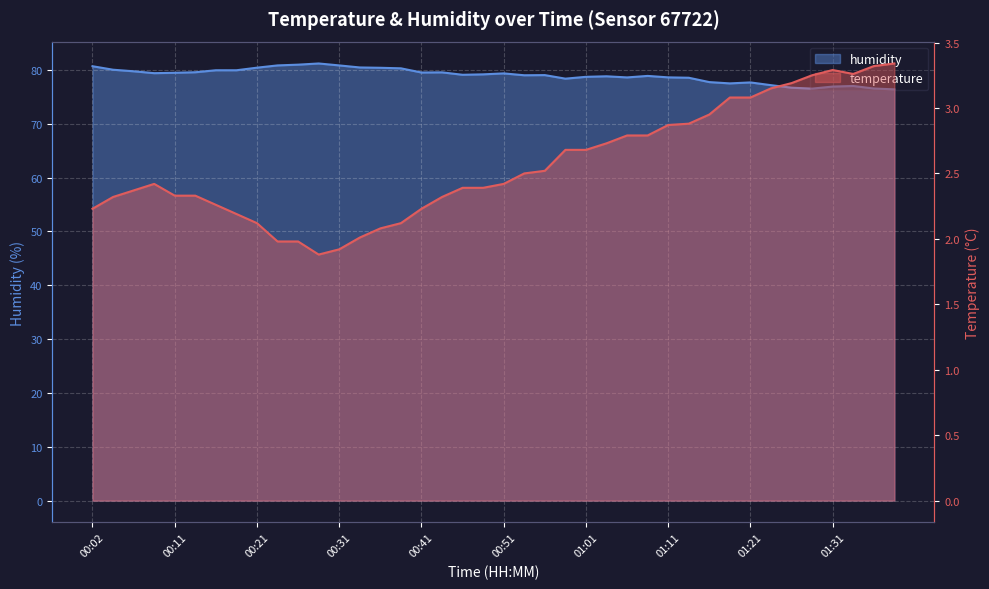

What is the value of the humidity point at the 26th from the left?

78.8